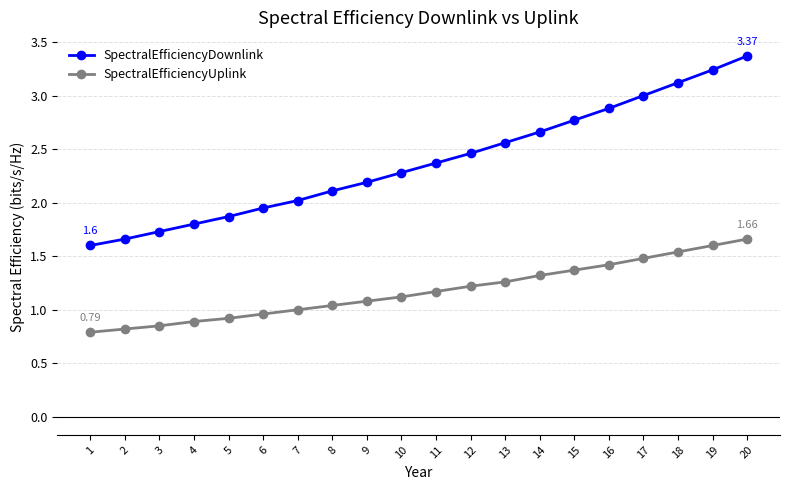

What is the average value of the SpectralEfficiencyDownlink series?

2.4